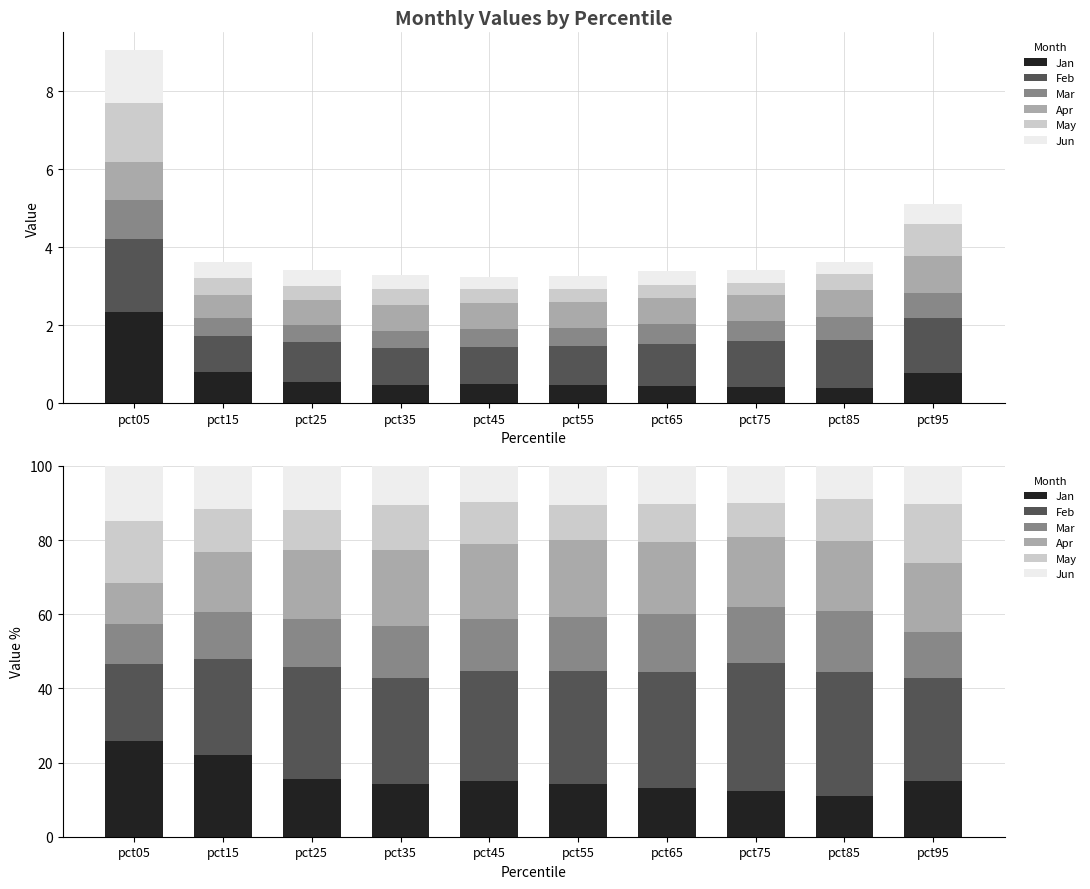

Are the bars horizontal?

No